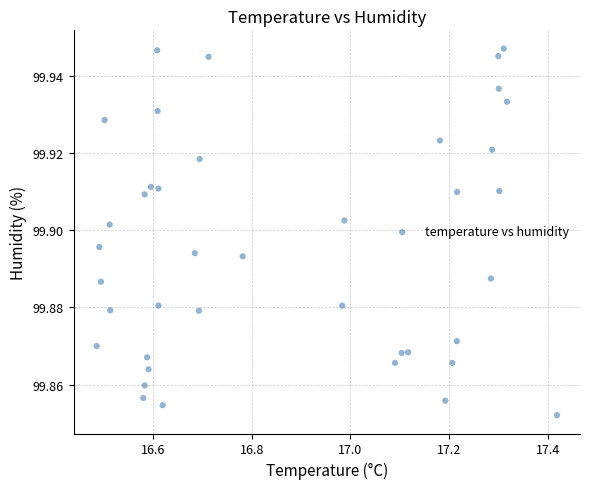

What is the range of X values (max minus min)?

0.9